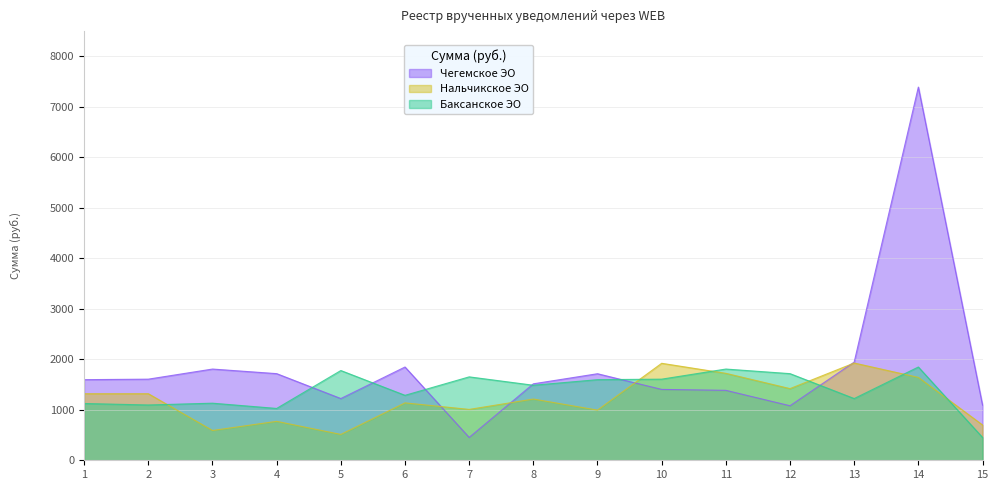

Which series changed the most between 7 and 12?

Чегемское ЭО